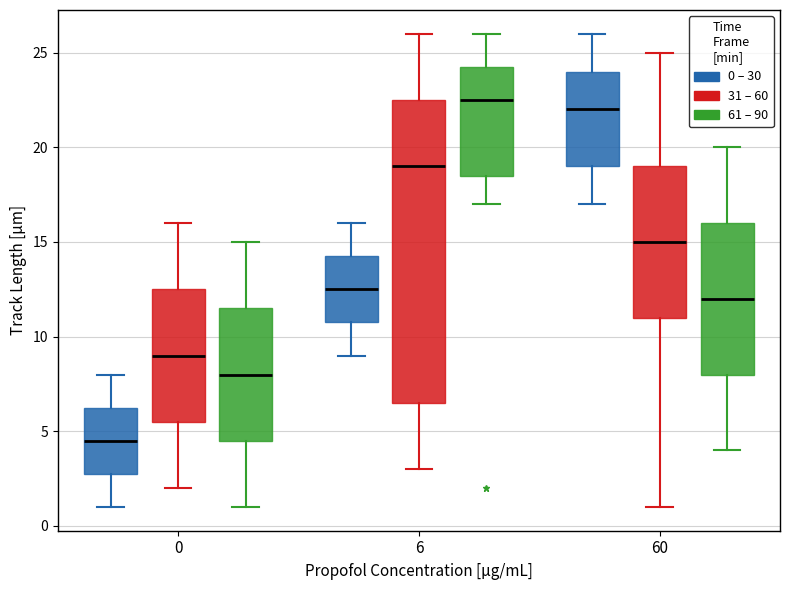

Reading left to right, read every box against the y-axis: the position of its median line, the range the box covers, and the ends of its whiskers. The values are not printed on the chart, so give them approximately, as read against the axis.

0 (0 – 30): median 4.5, box 3.0 to 6.5, whiskers 1.0 to 8.0
0 (31 – 60): median 9.0, box 5.5 to 12.5, whiskers 2.0 to 16.0
0 (61 – 90): median 8.0, box 4.5 to 11.5, whiskers 1.0 to 15.0
6 (0 – 30): median 12.5, box 11.0 to 14.5, whiskers 9.0 to 16.0
6 (31 – 60): median 19.0, box 6.5 to 22.5, whiskers 3.0 to 26.0
6 (61 – 90): median 22.5, box 18.5 to 24.5, whiskers 17.0 to 26.0
60 (0 – 30): median 22.0, box 19.0 to 24.0, whiskers 17.0 to 26.0
60 (31 – 60): median 15.0, box 11.0 to 19.0, whiskers 1.0 to 25.0
60 (61 – 90): median 12.0, box 8.0 to 16.0, whiskers 4.0 to 20.0